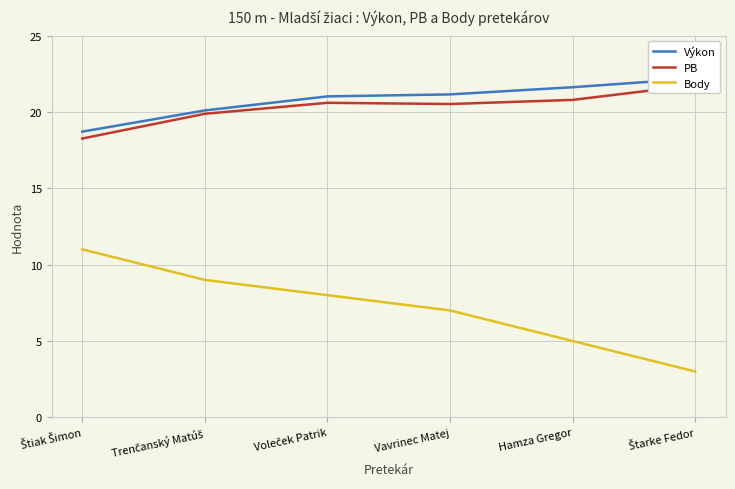

Rank the categories by Body value from highest to lowest.

Štiak Šimon, Trenčanský Matúš, Voleček Patrik, Vavrinec Matej, Hamza Gregor, Štarke Fedor